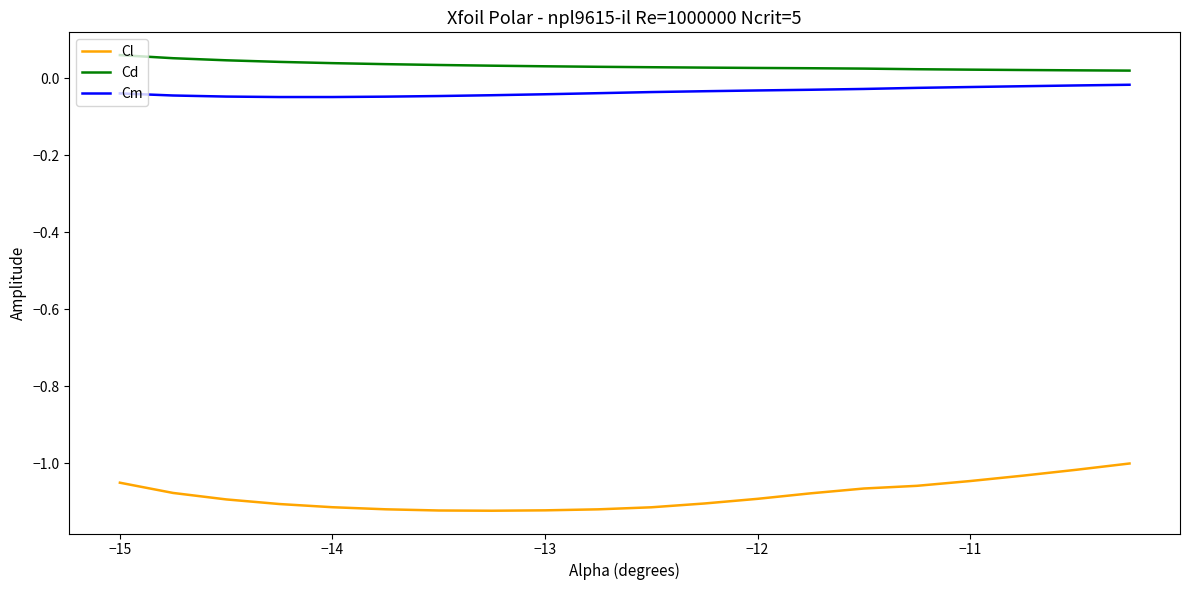

List the series in order of their peak value, lowest first.

Cl, Cm, Cd